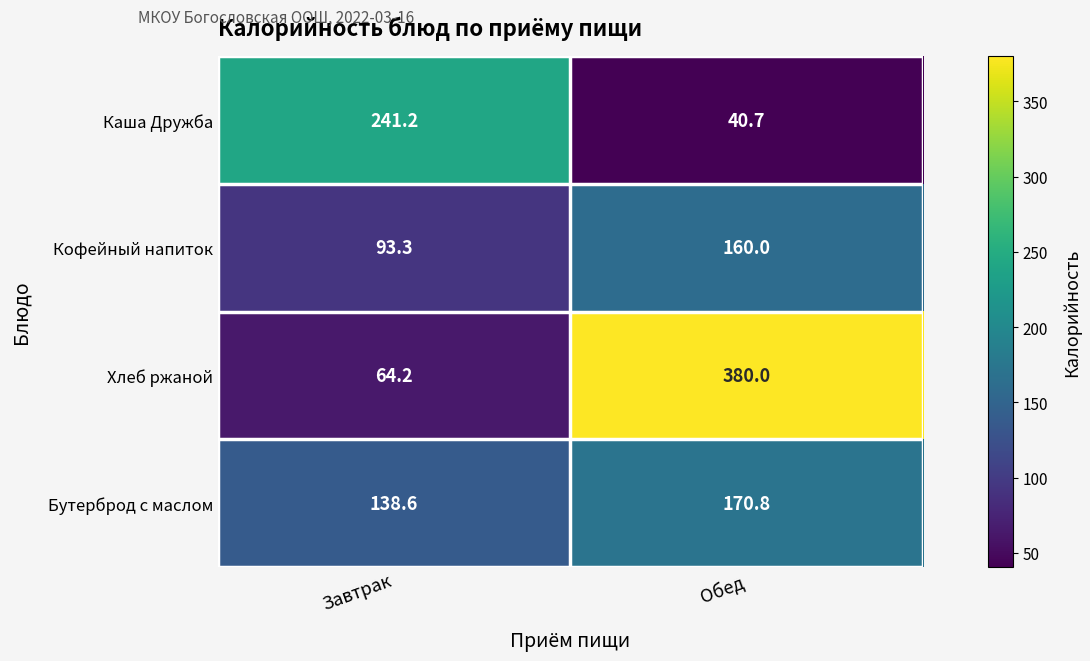

What value does the Бутерброд с маслом series have at Завтрак?

138.6